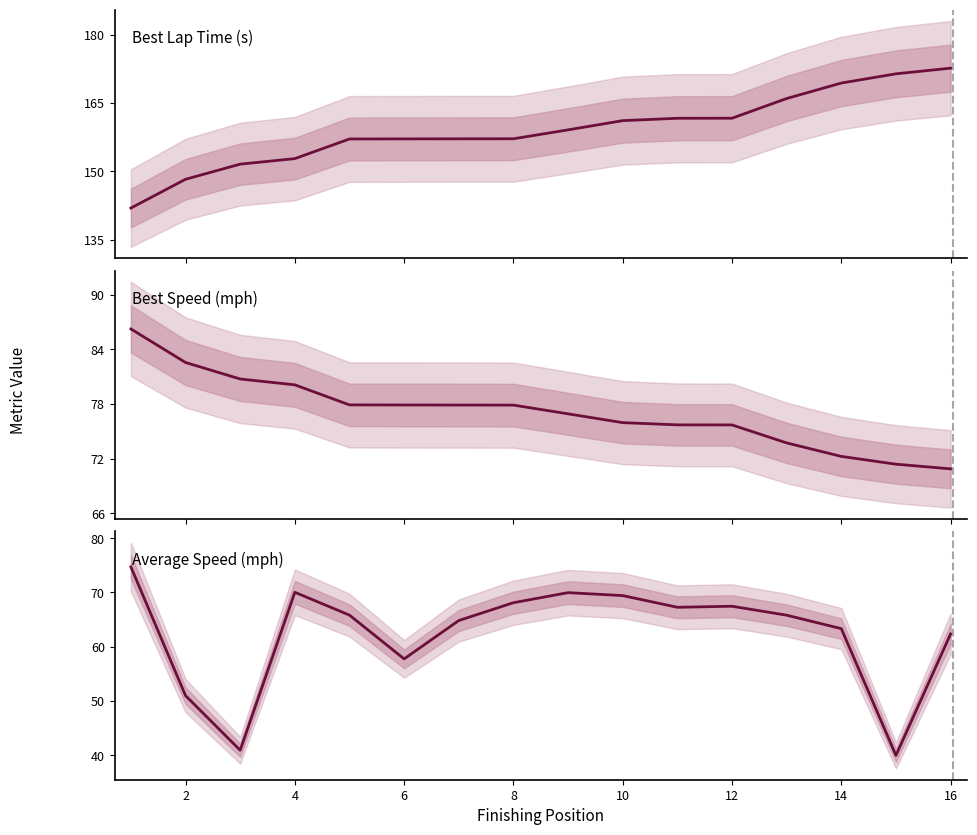

Which series has the largest total across all categories?

Best Lap Time (s)